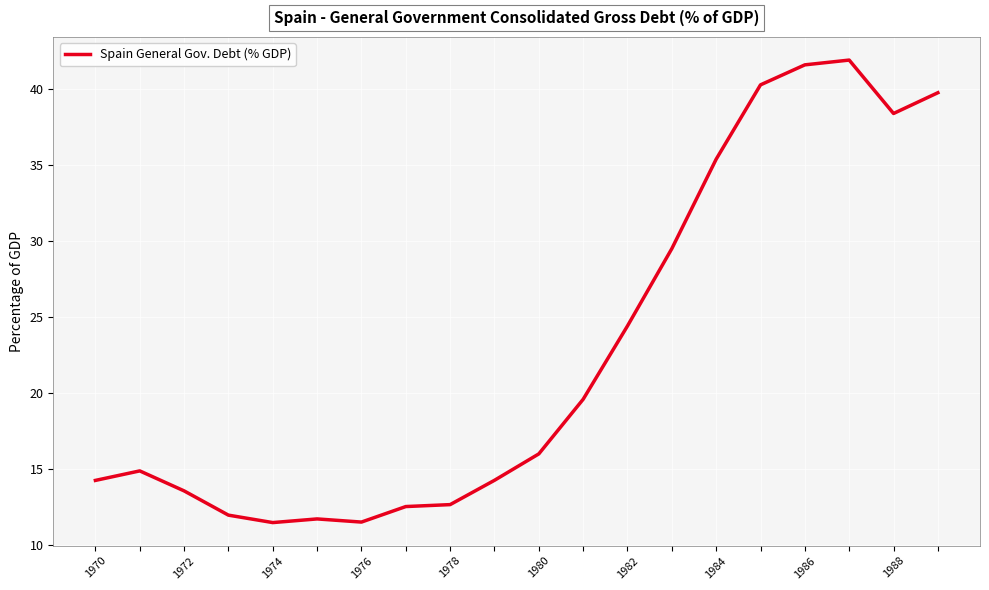

What is the greatest value displayed?

41.9